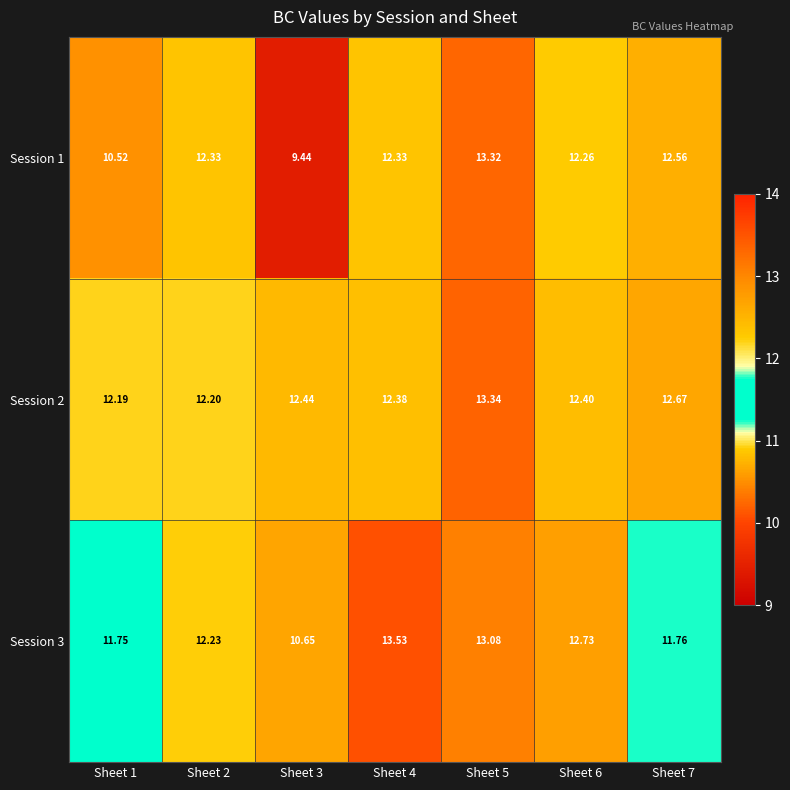

Count the number of data series in this chart.

3